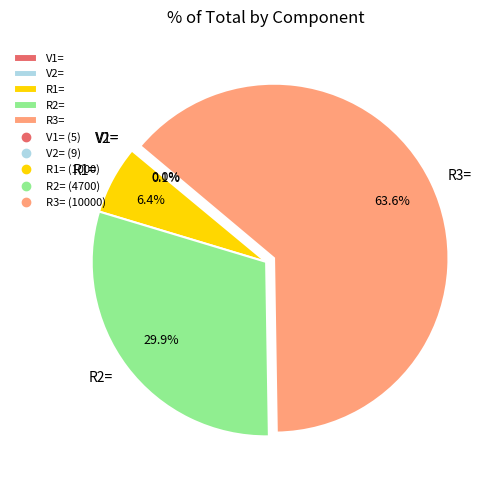

Is it true that R1= is 20% of the pie?

False